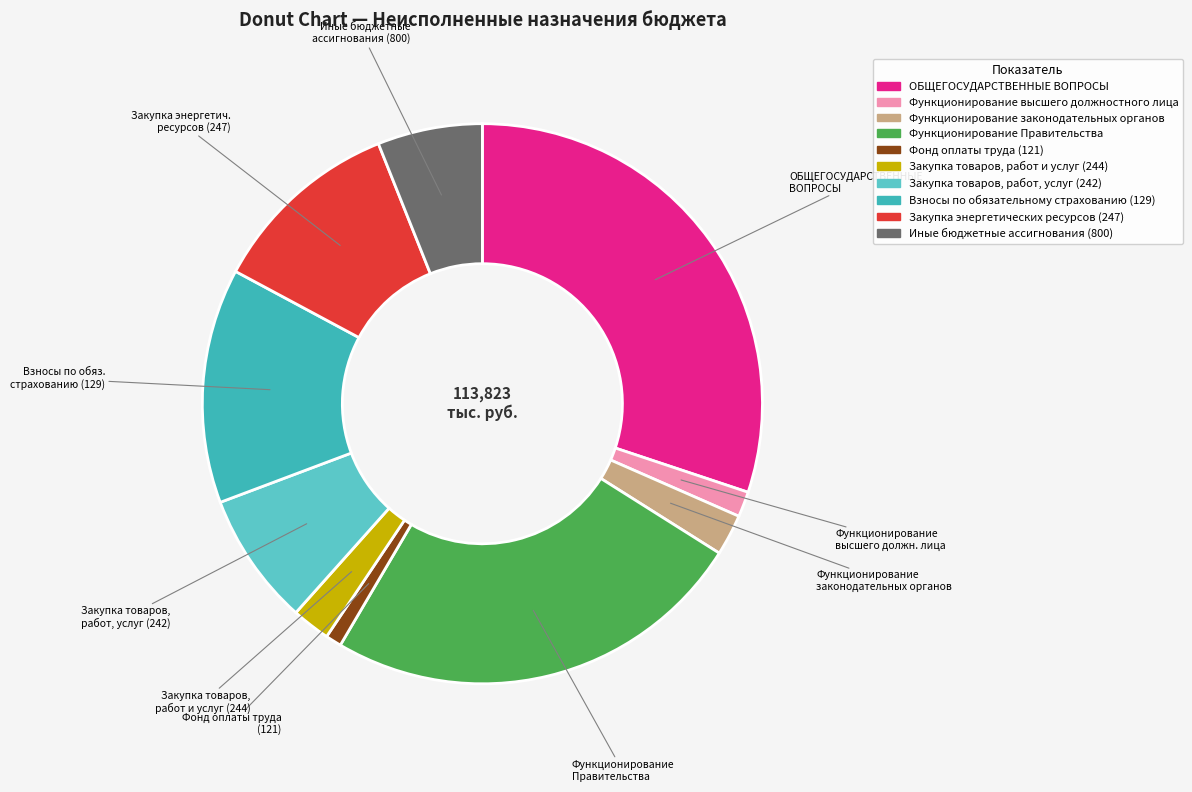

What percentage is the Функционирование высшего должностного лица slice, to the nearest percent?

1%